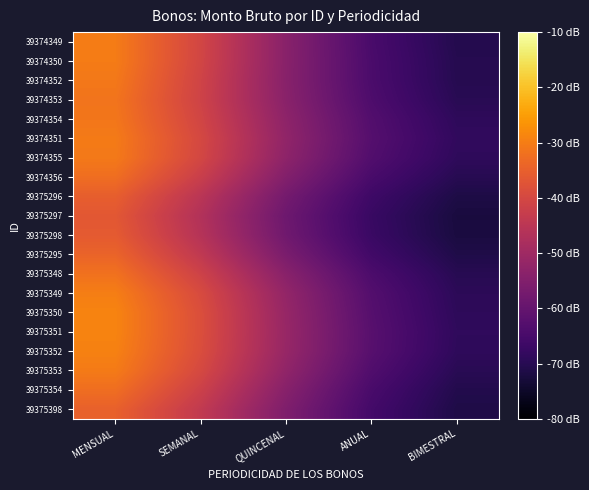

Which label corresponds to the largest value in the chart?

MENSUAL